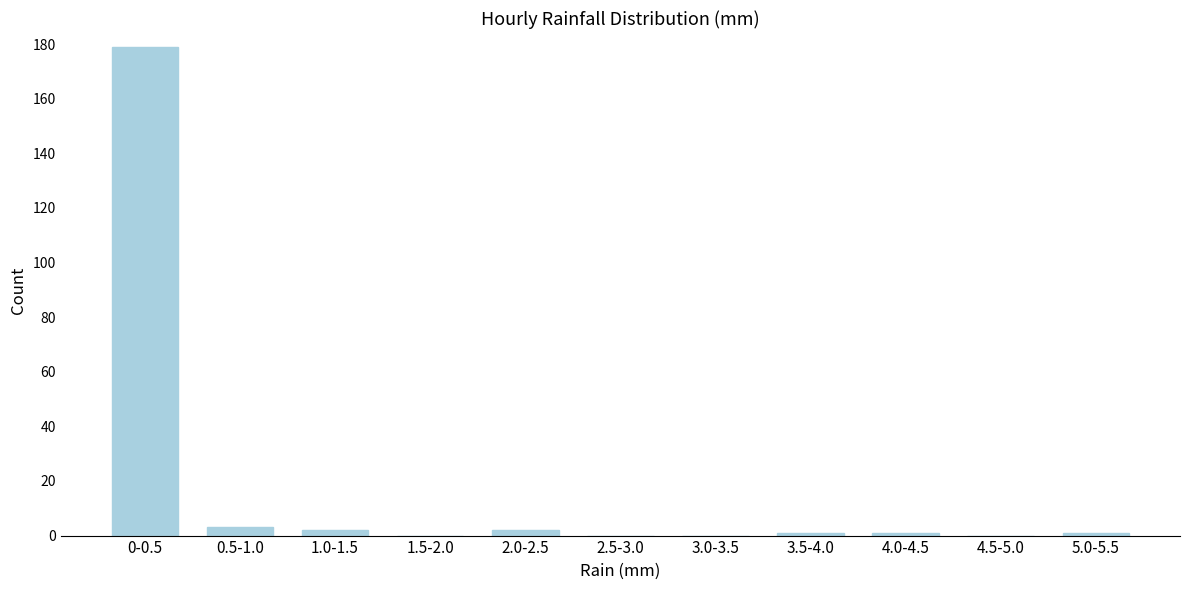

Reading right to left, what are all the values shown in this chart?

5.0-5.5=1	4.5-5.0=0	4.0-4.5=1	3.5-4.0=1	3.0-3.5=0	2.5-3.0=0	2.0-2.5=2	1.5-2.0=0	1.0-1.5=2	0.5-1.0=3	0-0.5=179